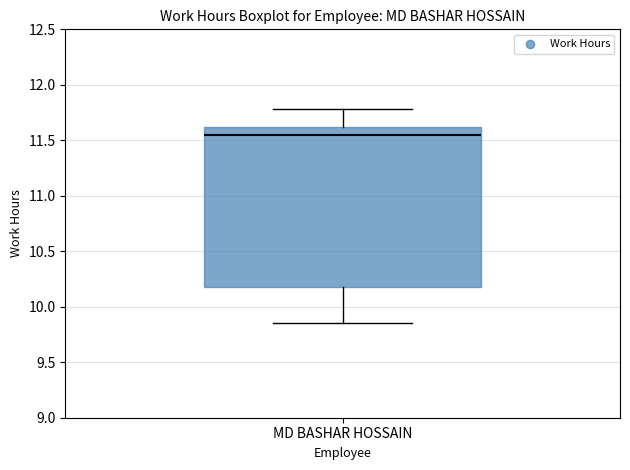

Transcribe this box plot: give where the median line is, the range the box spans, and where the two whiskers end, as read against the y-axis. The values are not printed on the chart, so give them approximately, as read against the axis.

median 11.55, box 10.20 to 11.60, whiskers 9.85 to 11.80